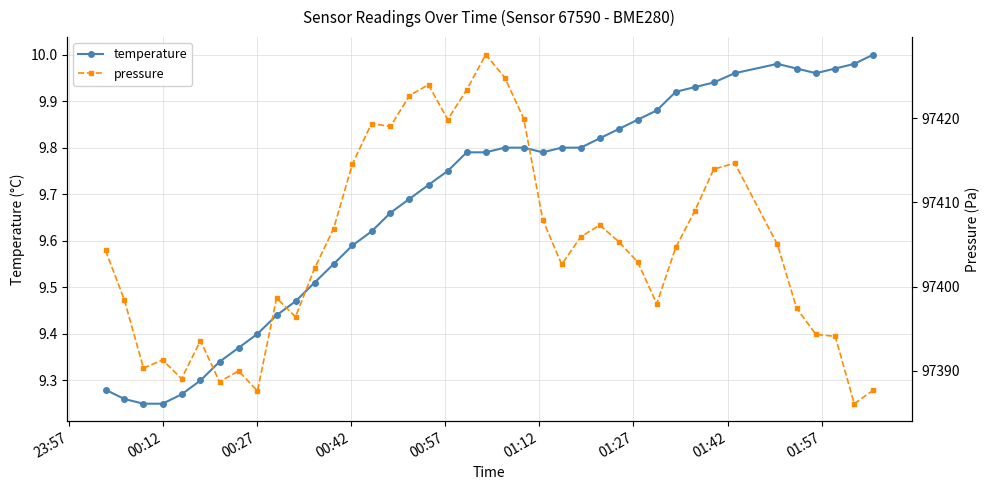

What are all the series names shown in the legend?

temperature, pressure